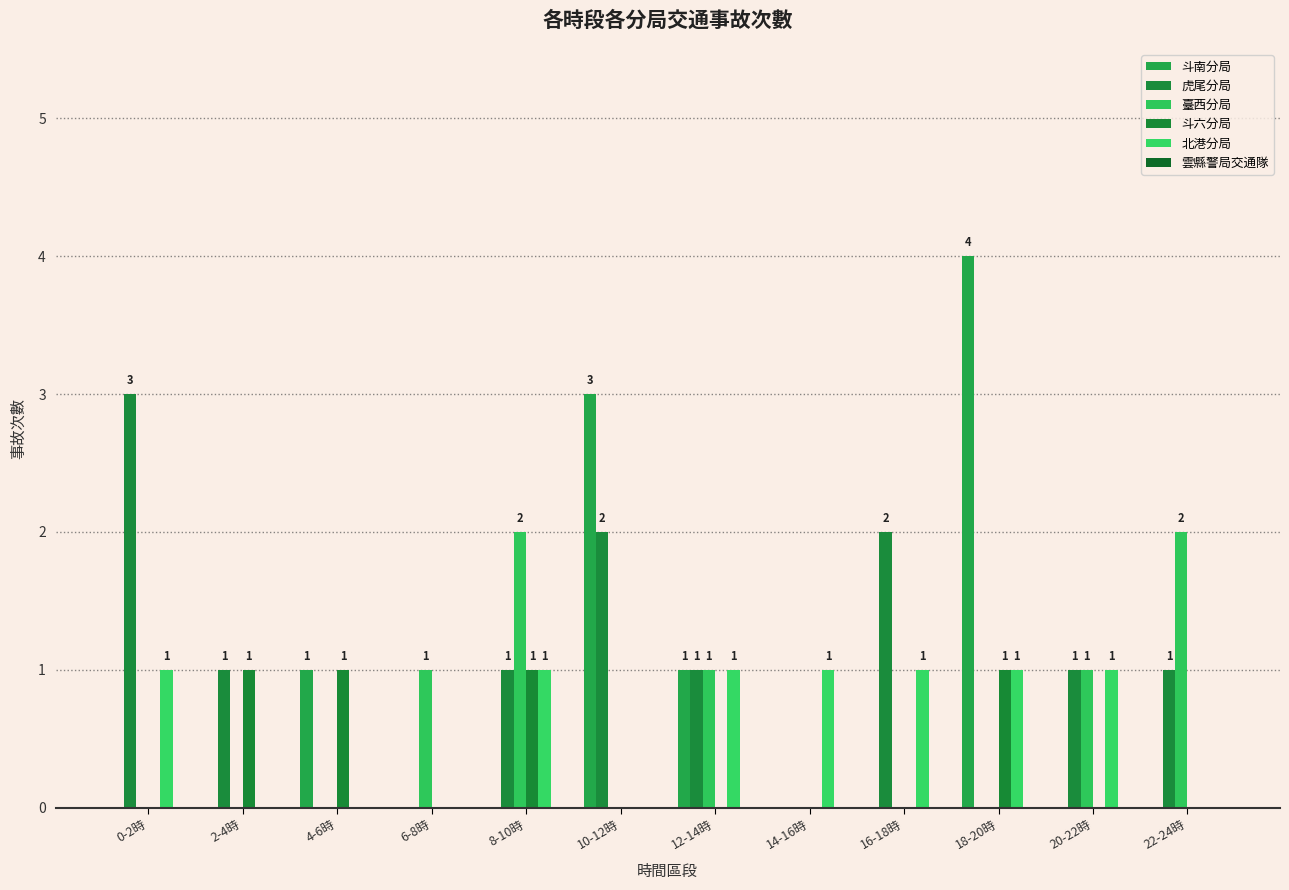

What is the average value of the 斗南分局 series?

1